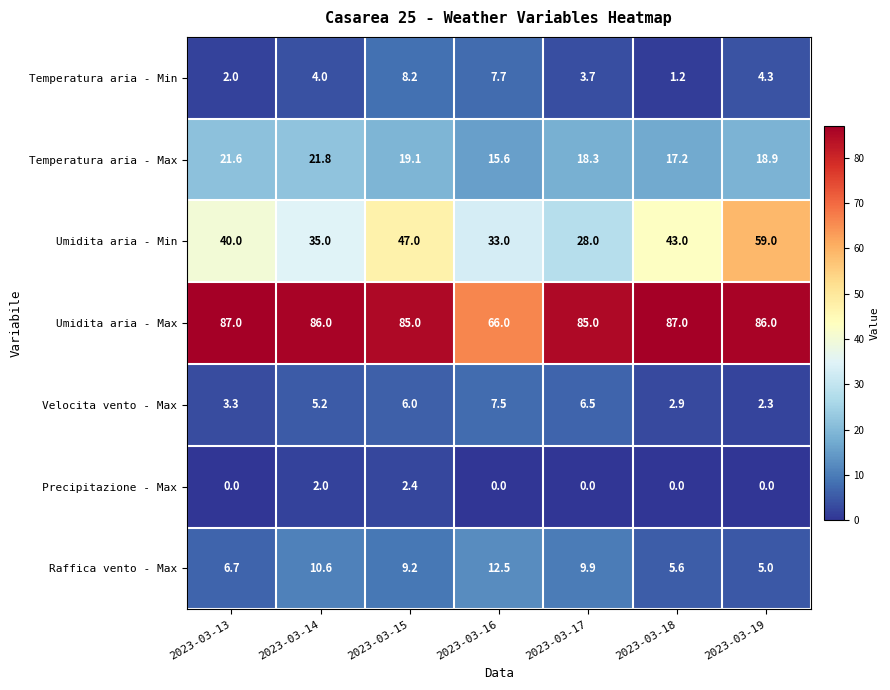

At which label does Raffica vento - Max first exceed 9?

2023-03-14